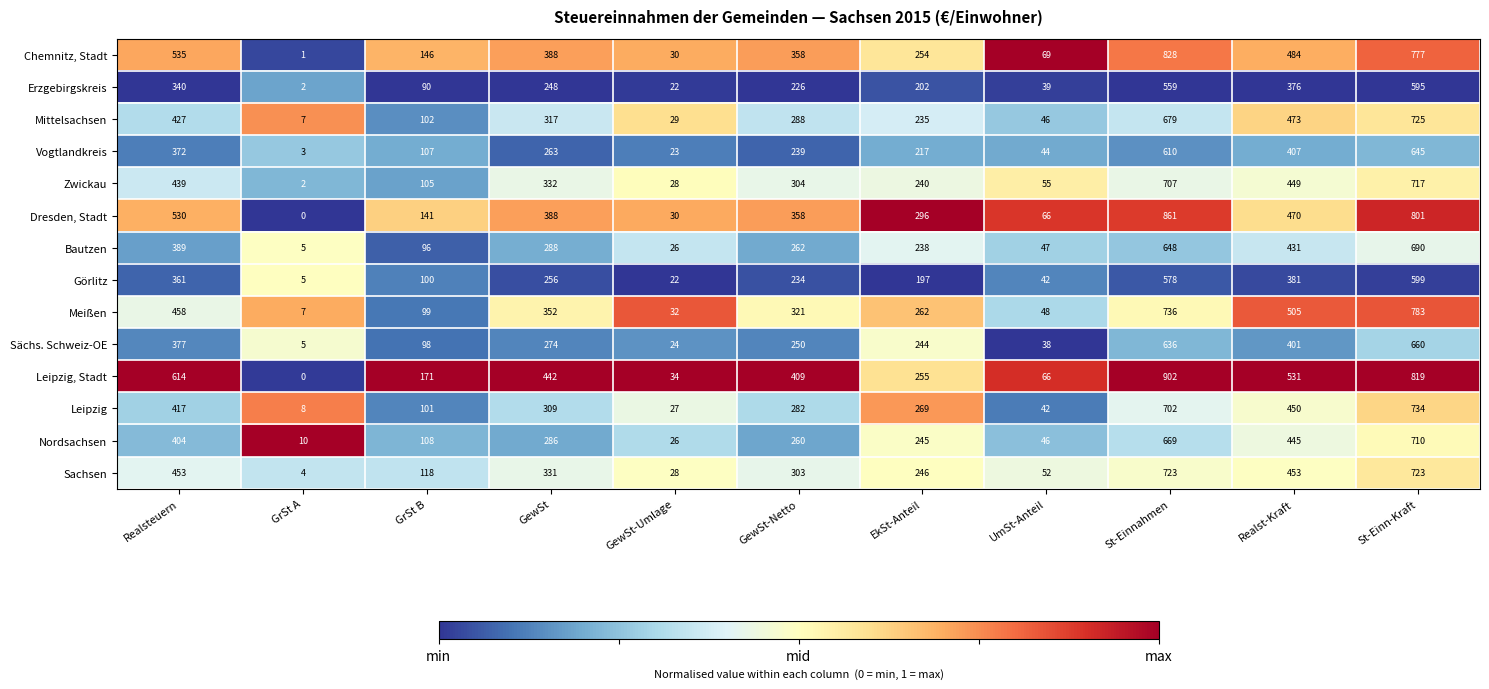

What is the total value across all series at Realst-Kraft?

6256